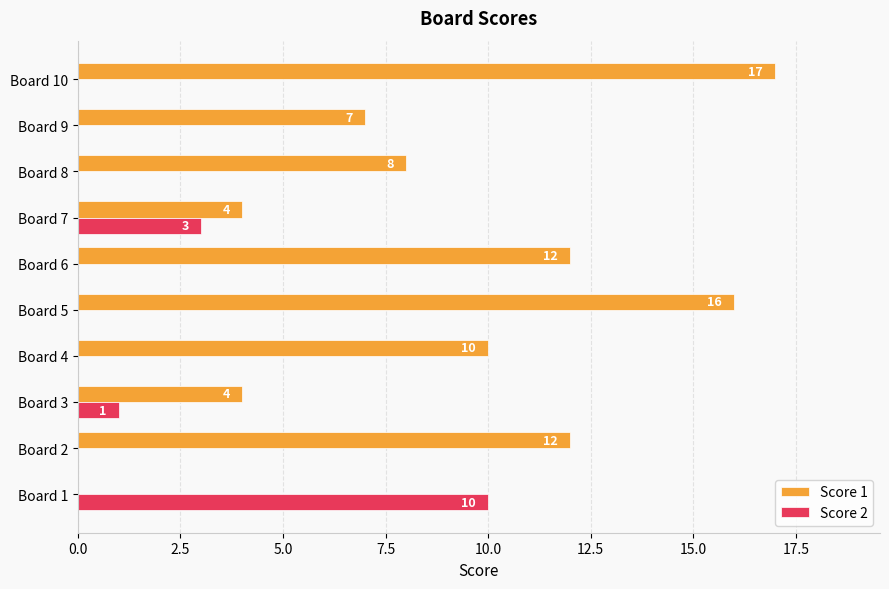

Which label corresponds to the largest value in the chart?

Board 10